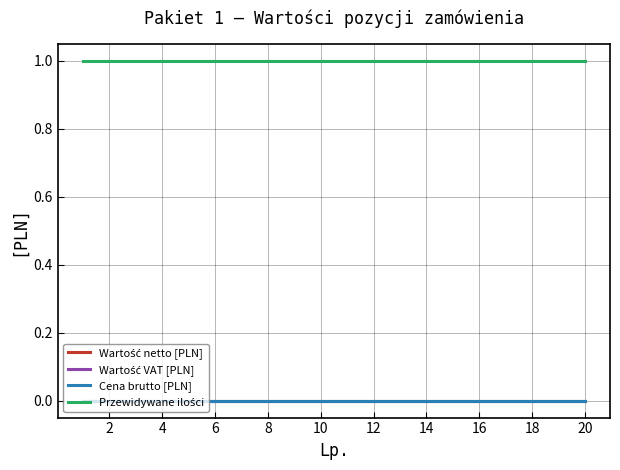

True or false: Przewidywane ilości and Wartość netto [PLN] cross at least once.

False